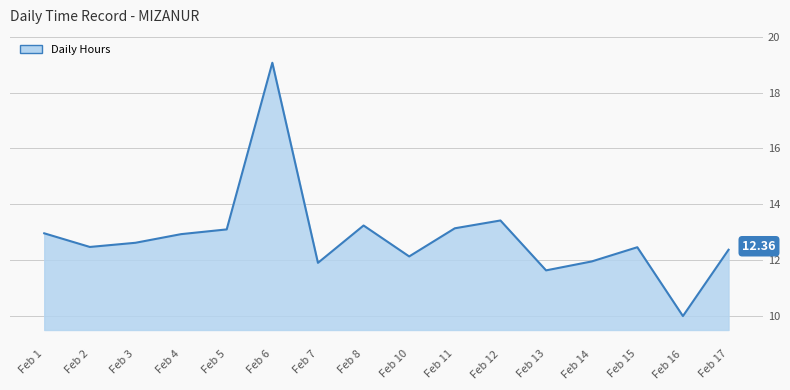

Count the number of values greater than 12.

12